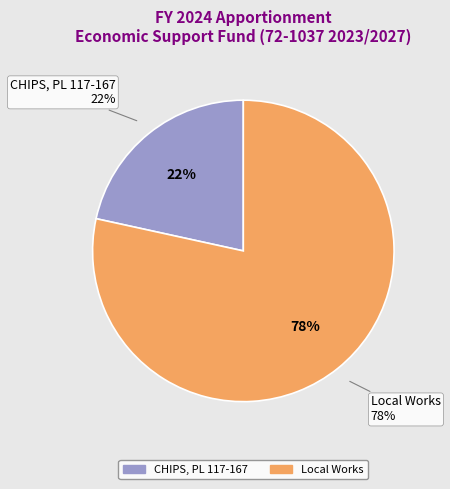

Is it true that CHIPS, PL 117-167 is 15% of the pie?

False